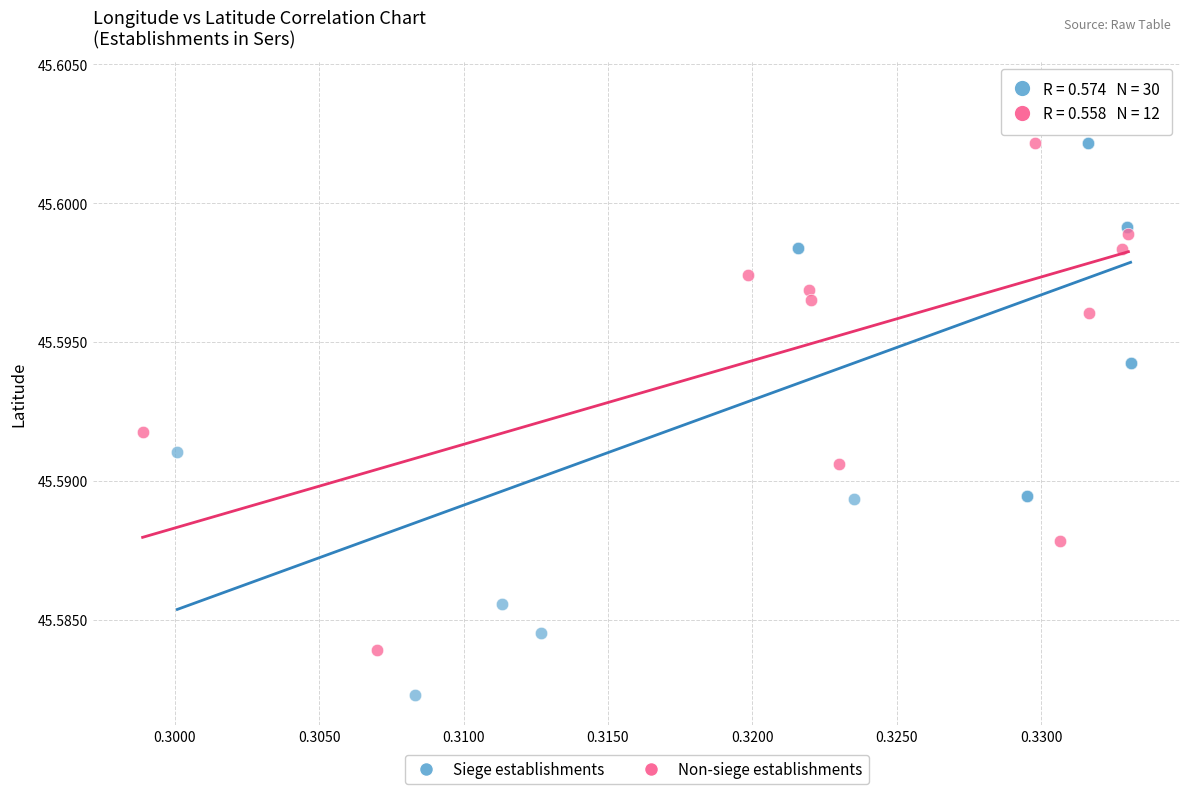

Which series contains the highest Y value?

Non-siege establishments